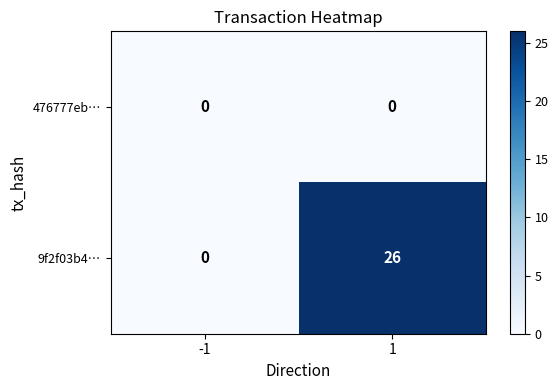

Rank the series at 1 from lowest to highest value.

476777eb…, 9f2f03b4…